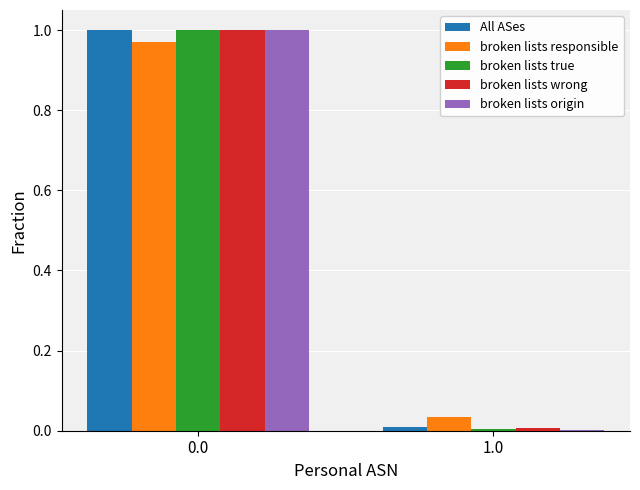

The All ASes series shows 0.4 at 0.0. True or false?

False